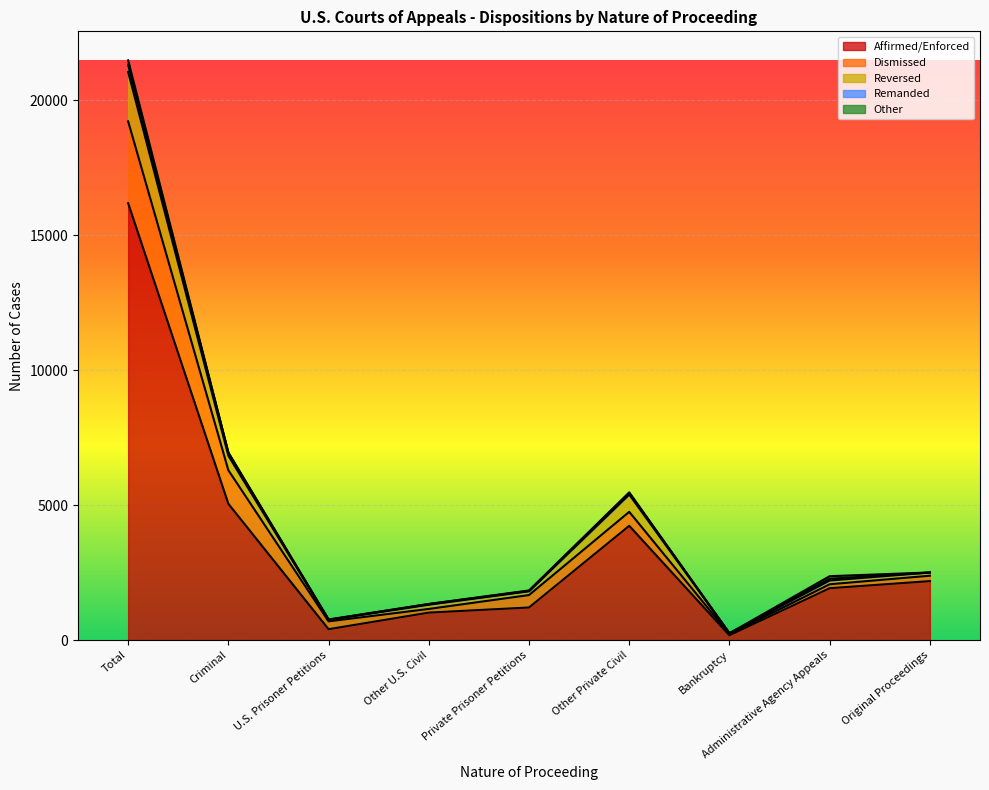

True or false: Affirmed/Enforced has a value of 1008 at Original Proceedings.

False